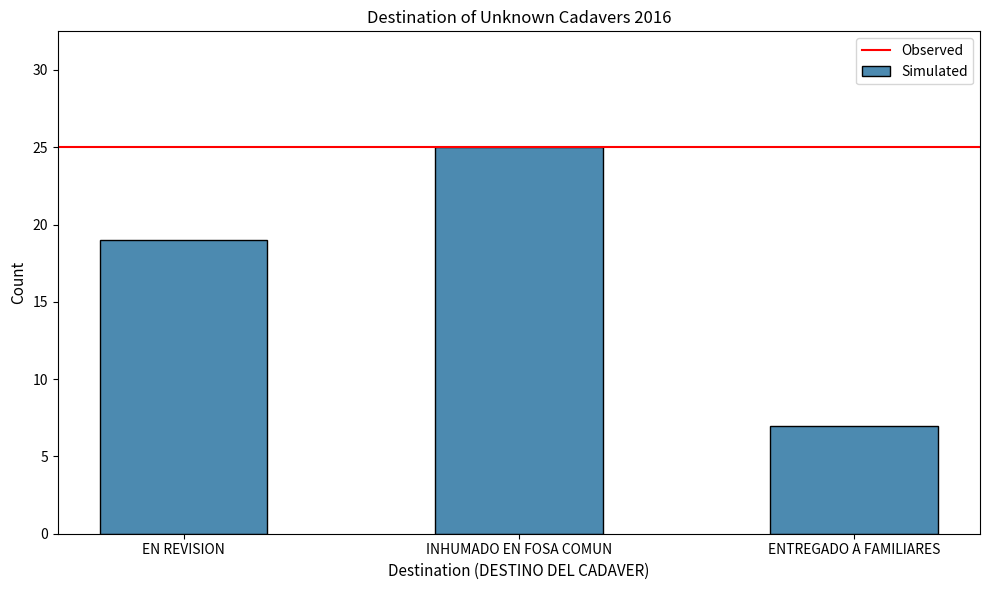

Which has a higher value, INHUMADO EN FOSA COMUN or ENTREGADO A FAMILIARES?

INHUMADO EN FOSA COMUN